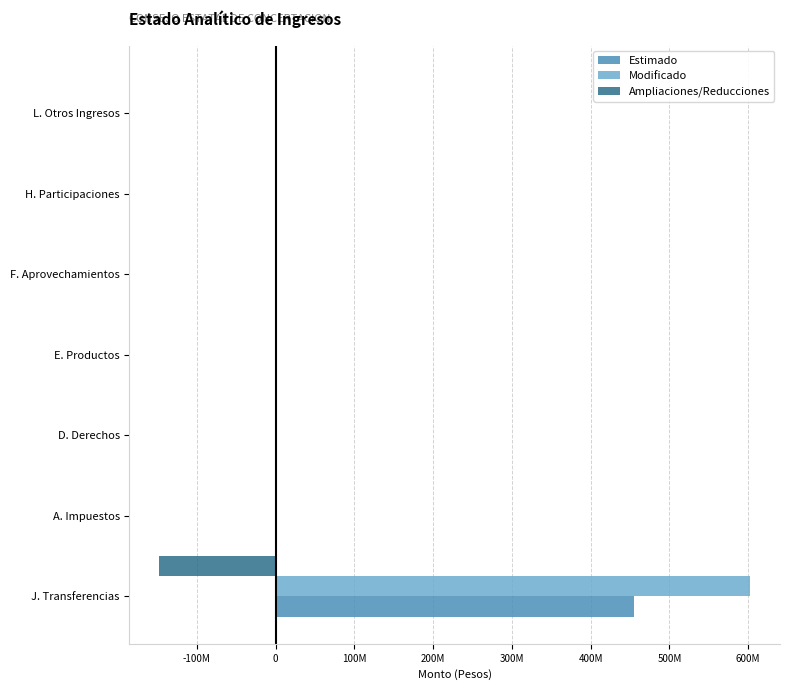

What are all the series names shown in the legend?

Estimado, Modificado, Ampliaciones/Reducciones